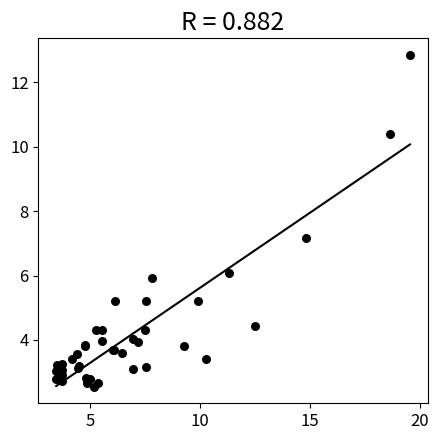

What Y value in the scatter plot is closest to 7?

7.2